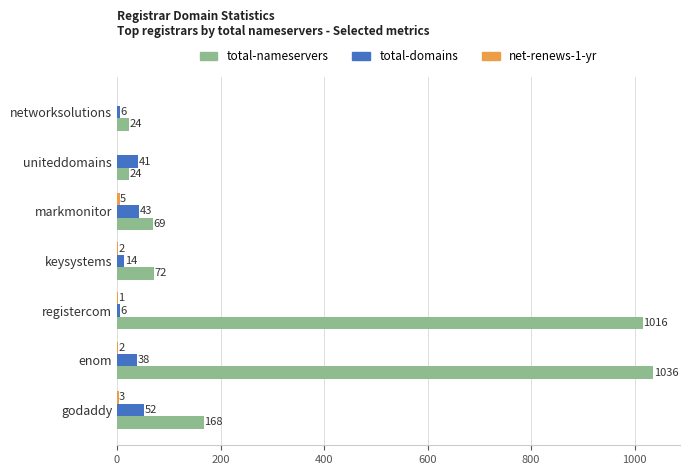

Which series has the largest total across all categories?

total-nameservers